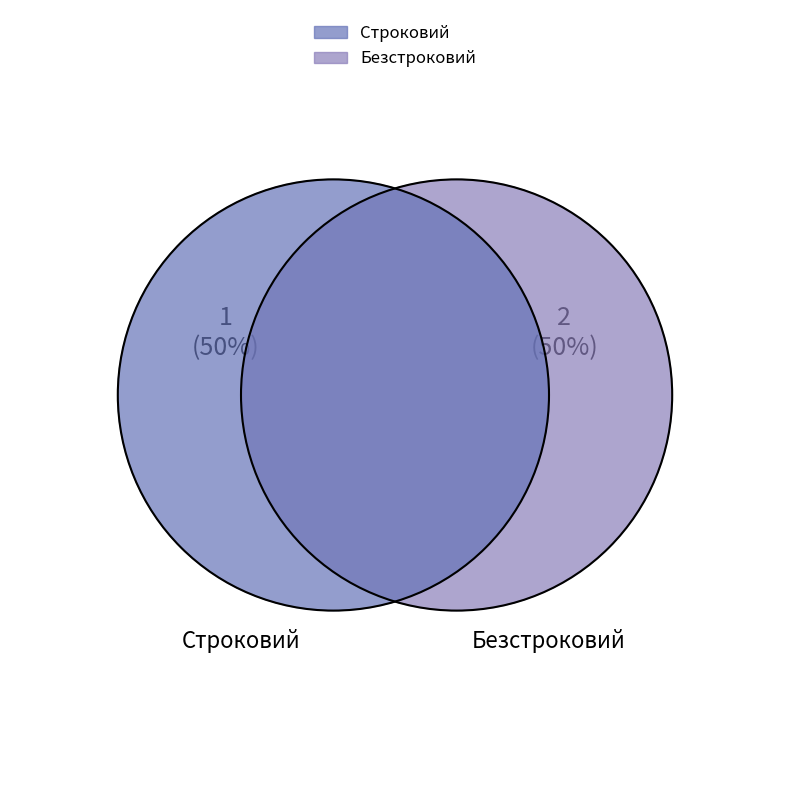

To the nearest percent, what portion does Безстроковий represent?

67%